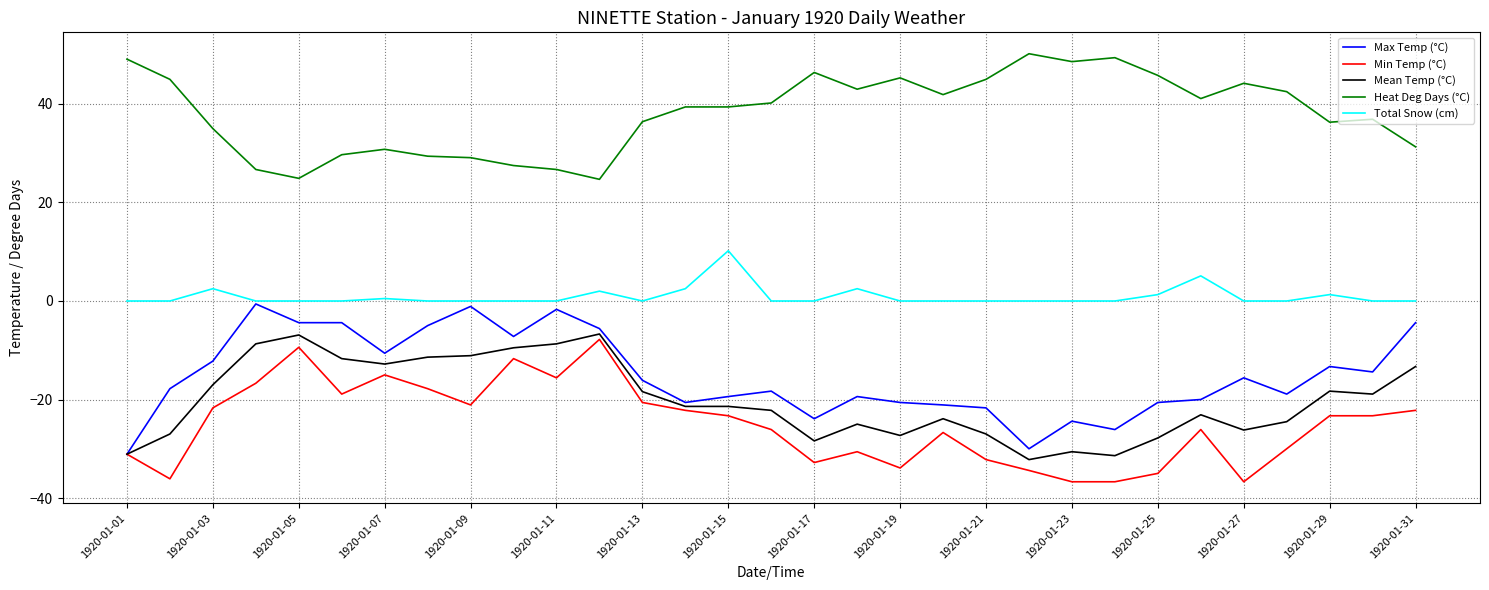

What is the highest value of the Mean Temp (°C) series?

-6.7